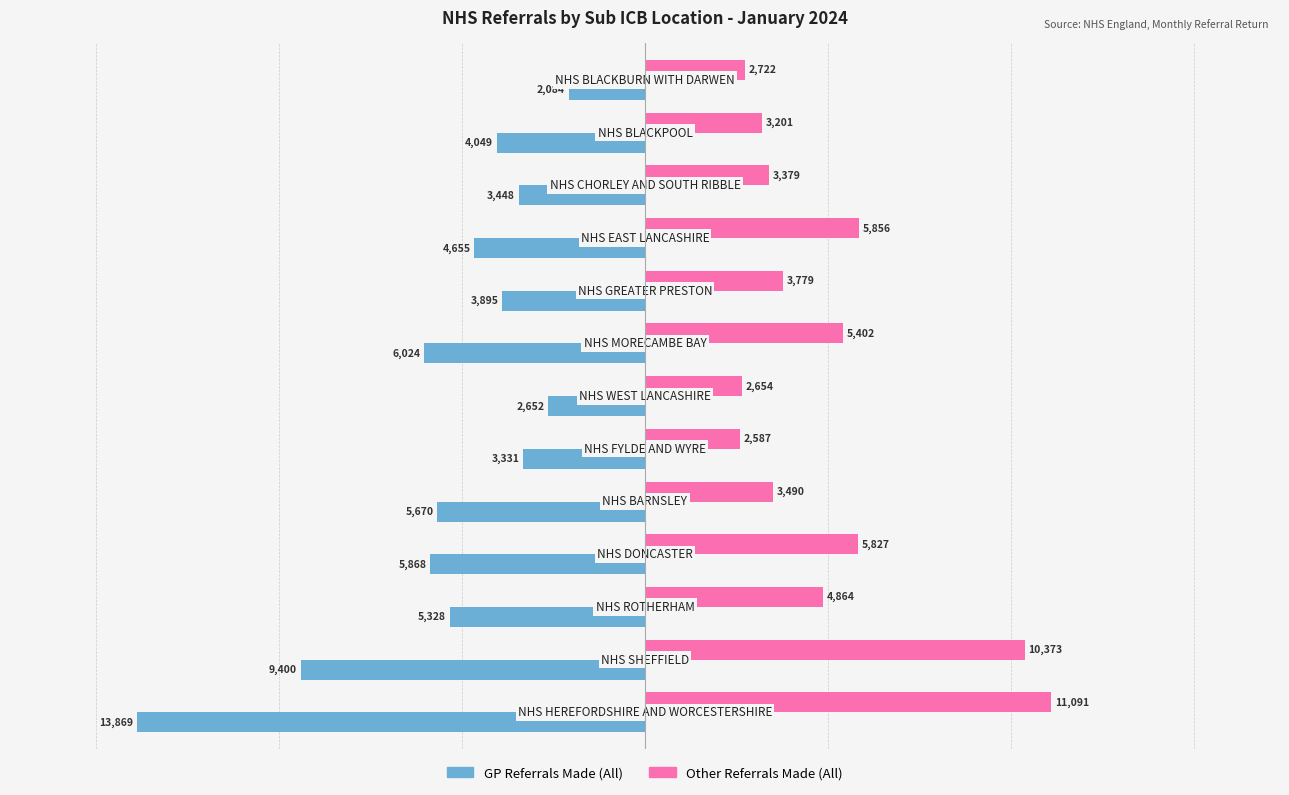

What is the lowest value of the Other Referrals Made (All) series?

2587